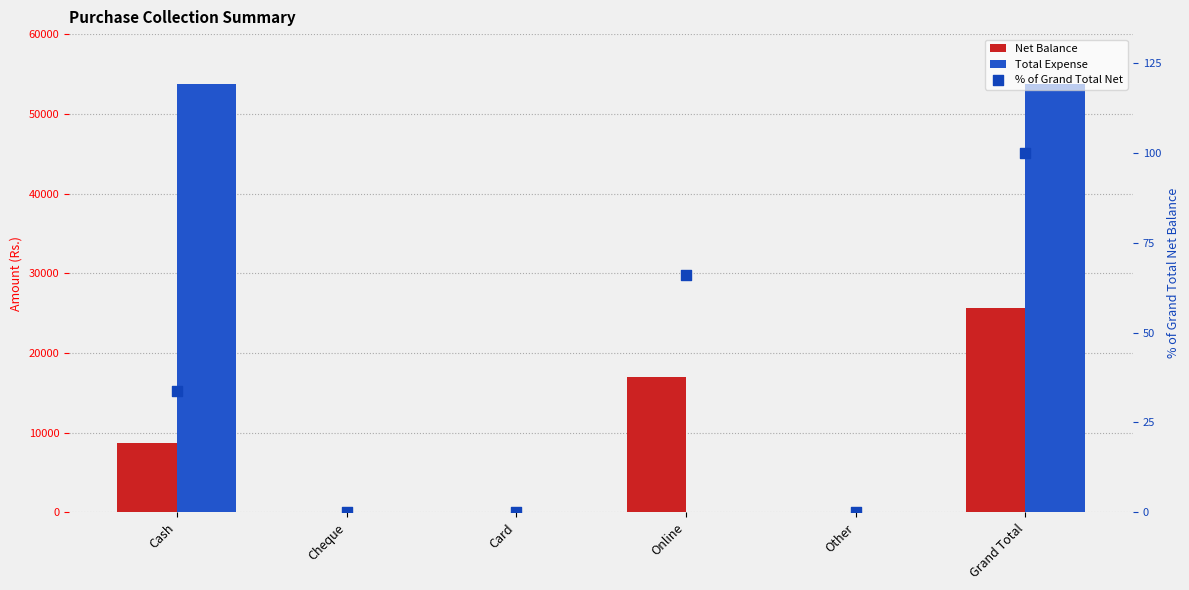

Which series reaches the maximum Y coordinate?

Total Expense